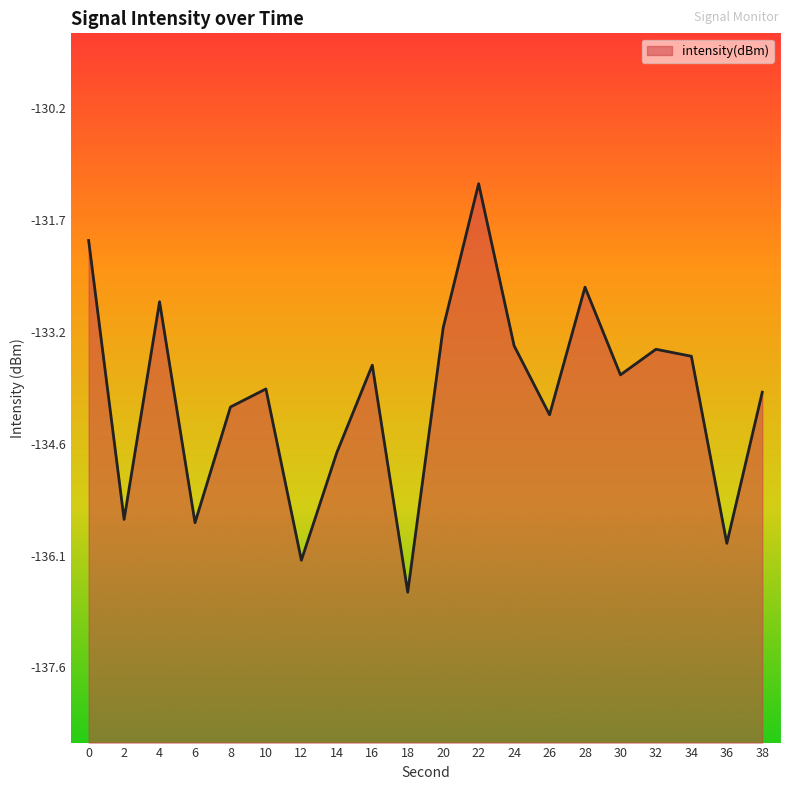

Count the number of data series in this chart.

1